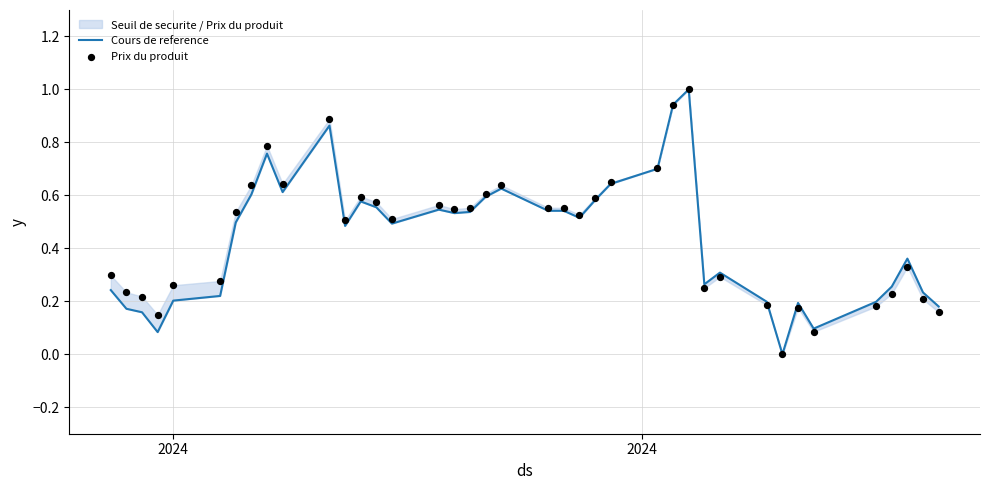

Which series reaches the maximum Y coordinate?

Cours de reference